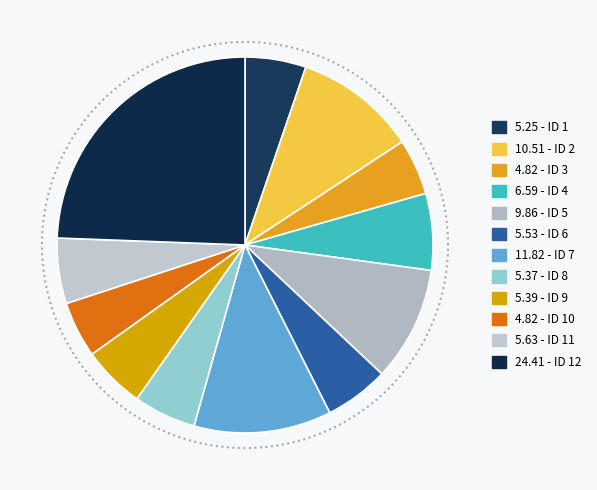

Rank the categories by value from highest to lowest.

ID 12, ID 7, ID 2, ID 5, ID 4, ID 11, ID 6, ID 9, ID 8, ID 1, ID 3, ID 10